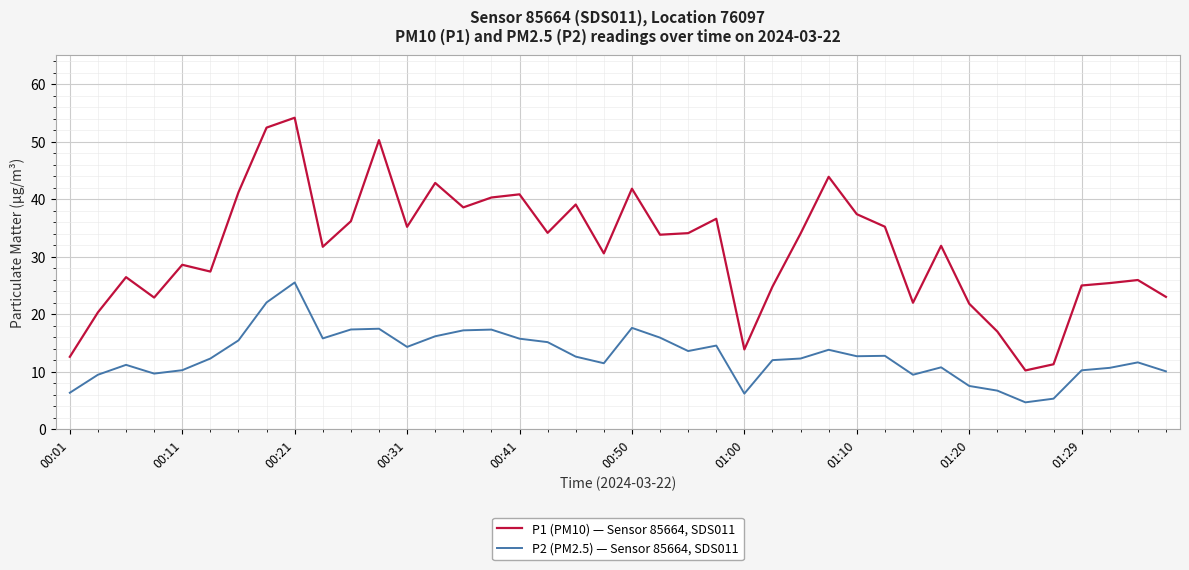

Does the chart display data point markers on the line(s)?

No